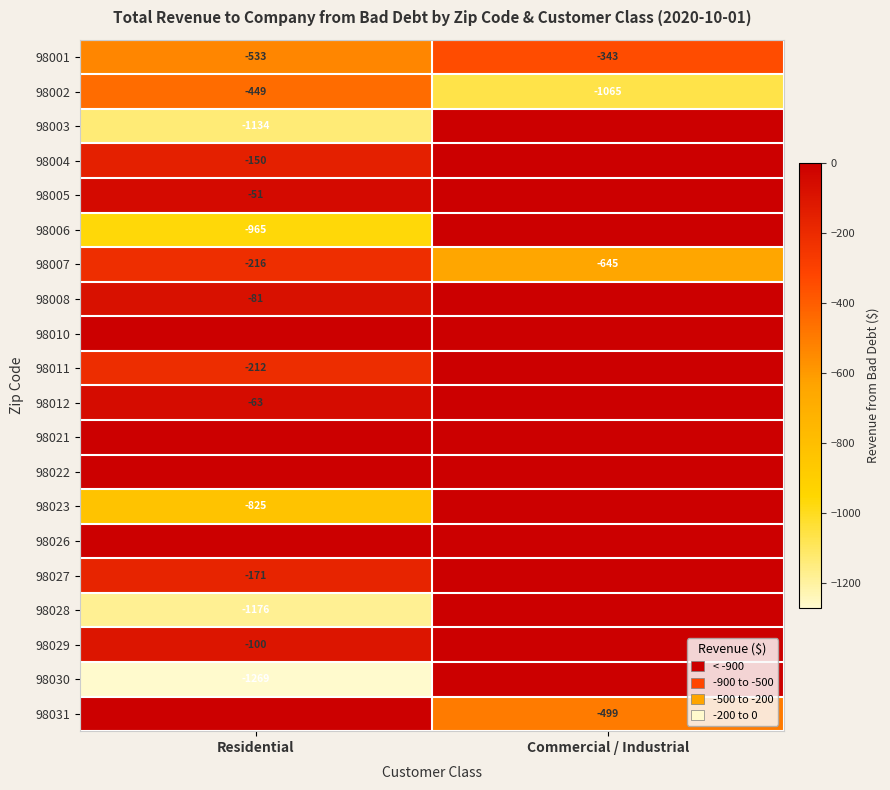

At which label is 98002 closest to -757?

Residential